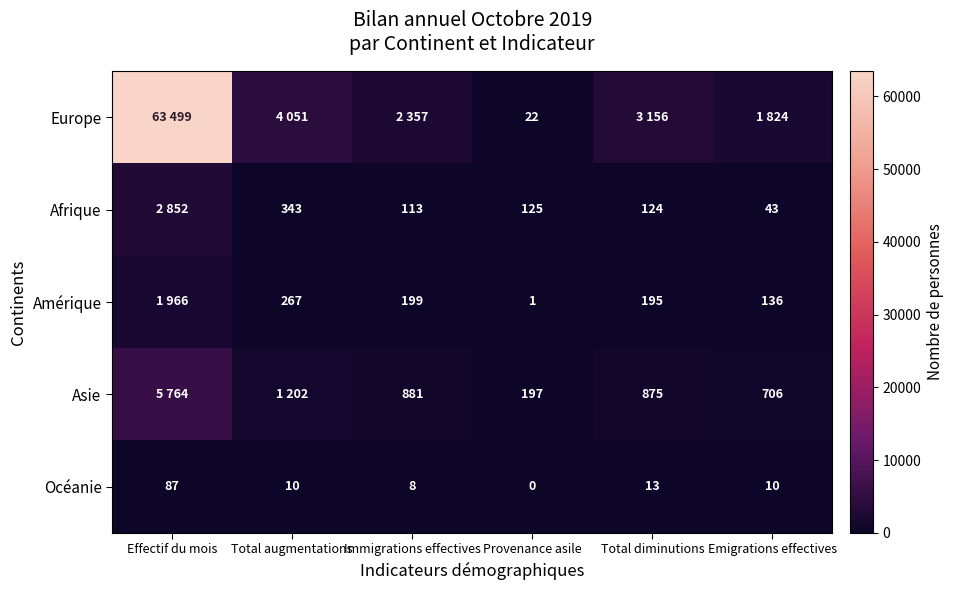

How many categories are shown in the chart?

6